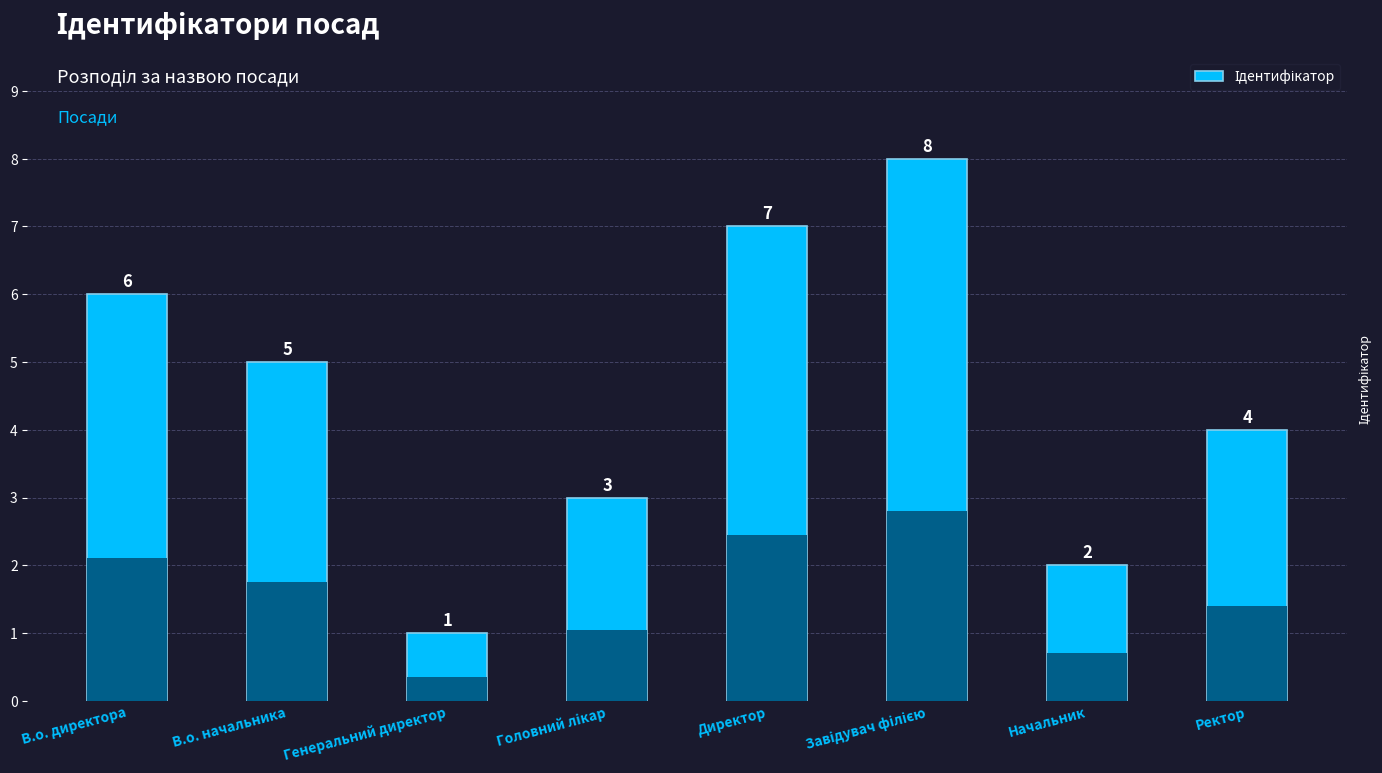

How many values are between 3 and 7?

5